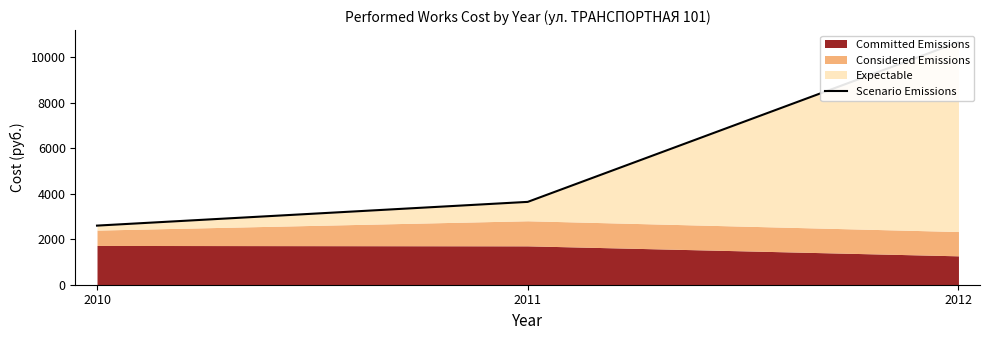

Rank the categories by value from highest to lowest.

2012, 2011, 2010